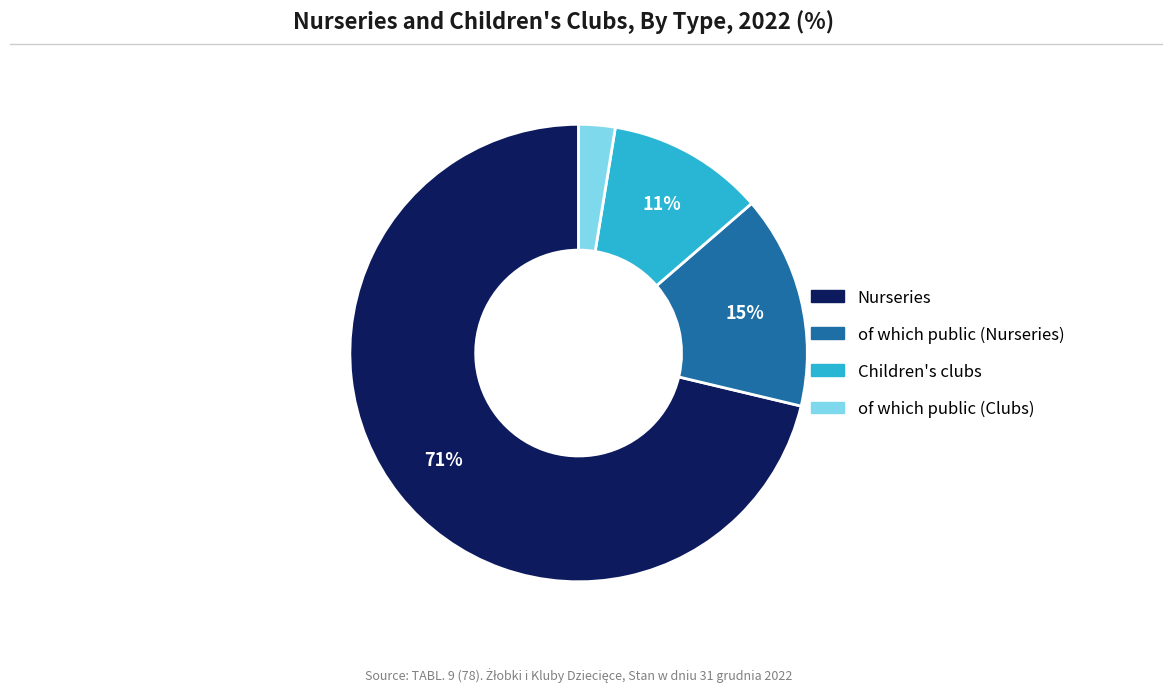

To the nearest percent, what portion does Children's clubs represent?

11%